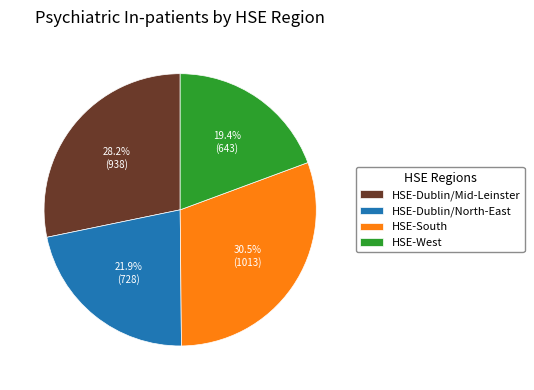

What percentage is NOT represented by HSE-South?

69.5%